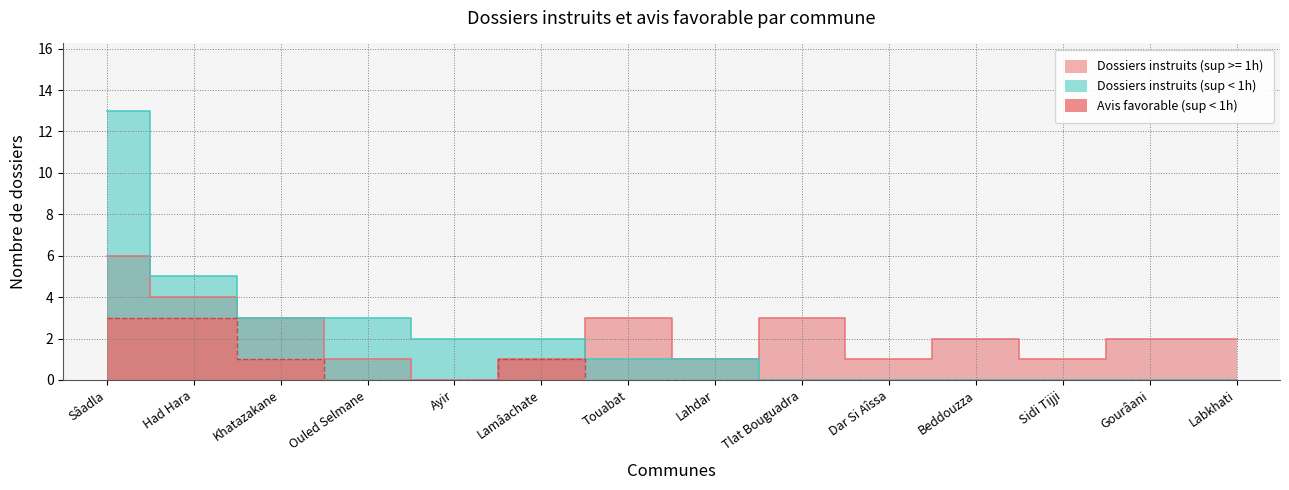

What is the label of the 7th point from the left?

Touabat